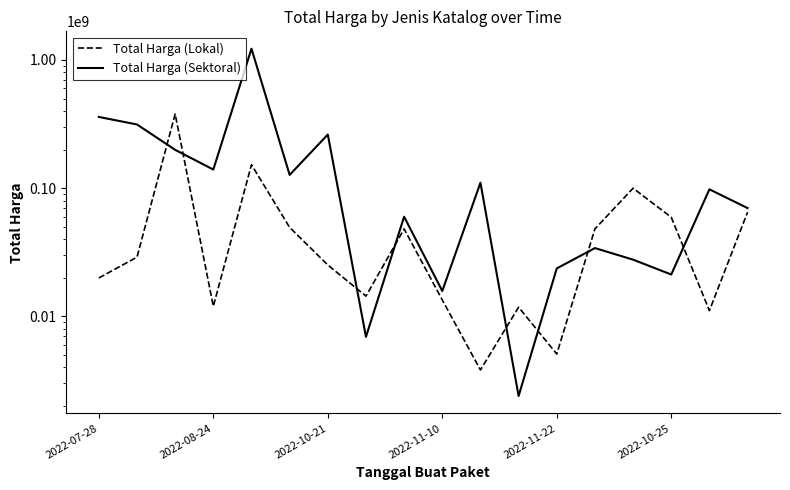

Is the value of Total Harga (Lokal) at 2022-10-21 greater than the value of Total Harga (Sektoral) at 2022-11-10?

Yes